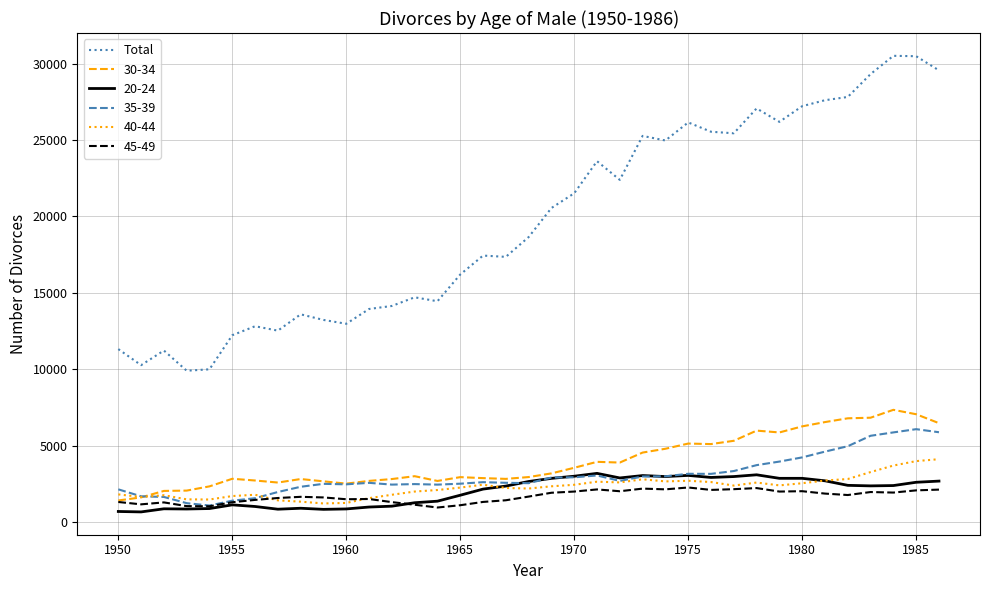

True or false: Total and 20-24 intersect in this chart.

False